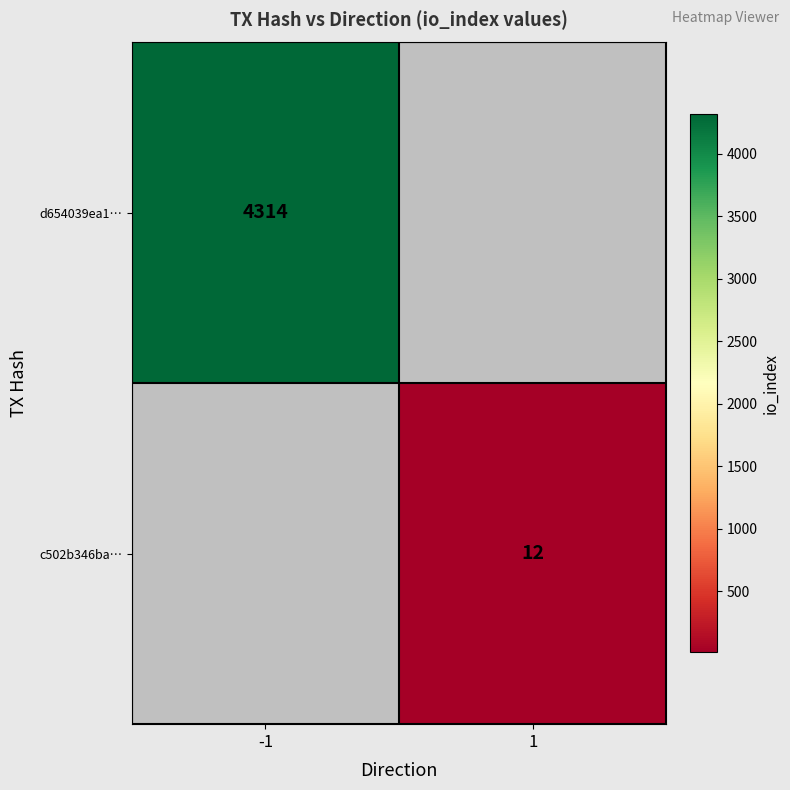

Is it true that d654039ea1… equals 6391 at -1?

False